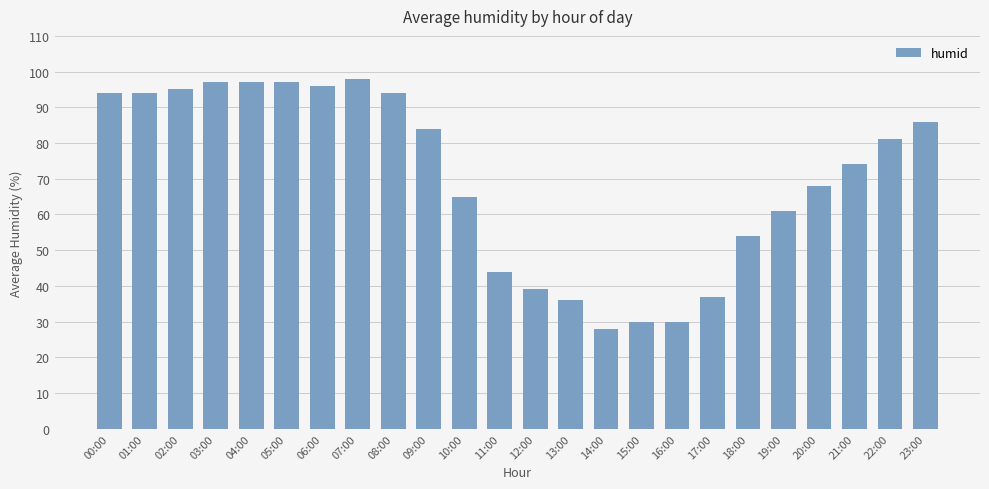

What position from the right is 08:00?

16